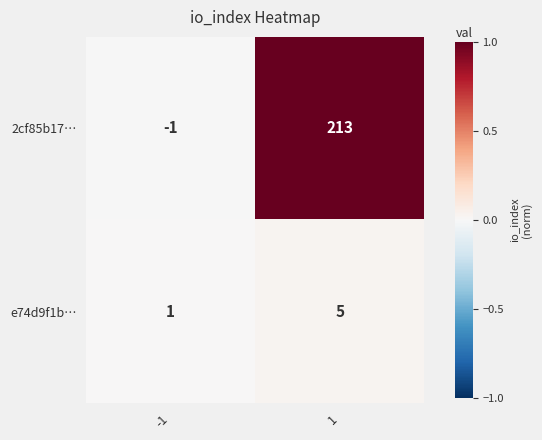

True or false: 2cf85b17… has a value of 213 at 1.

True